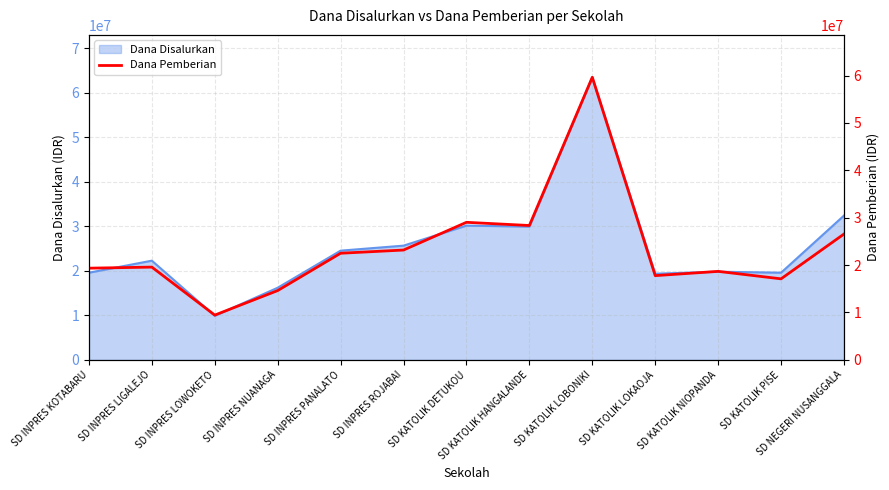

Reading left to right, extract all data points from this chart.

19350000	19575000	9450000	14625000	22500000	23175000	29025000	28350000	59625000	17775000	18675000	17100000	26550000